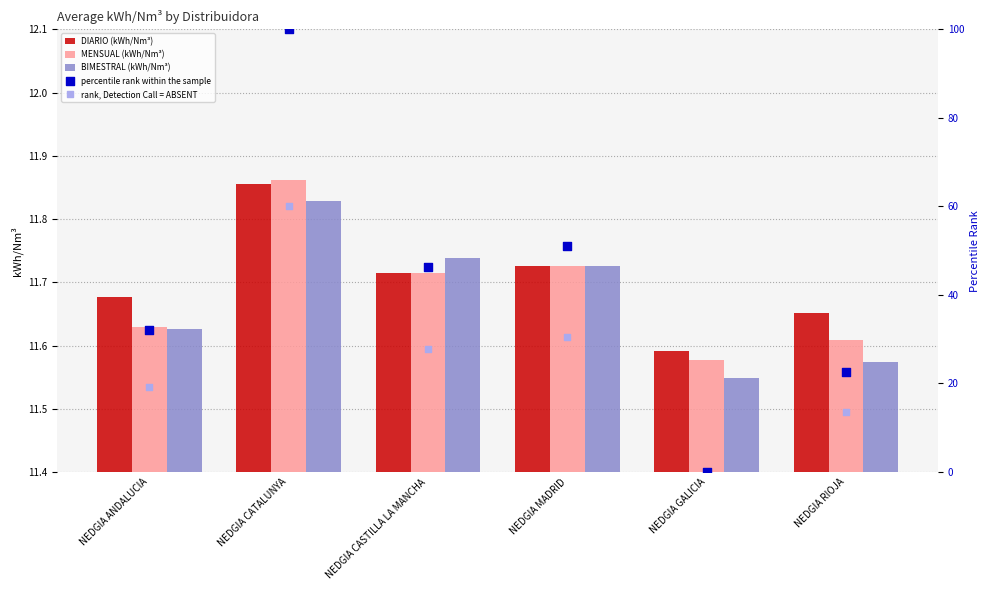

At which category is the sum across all series the highest?

NEDGIA CATALUNYA